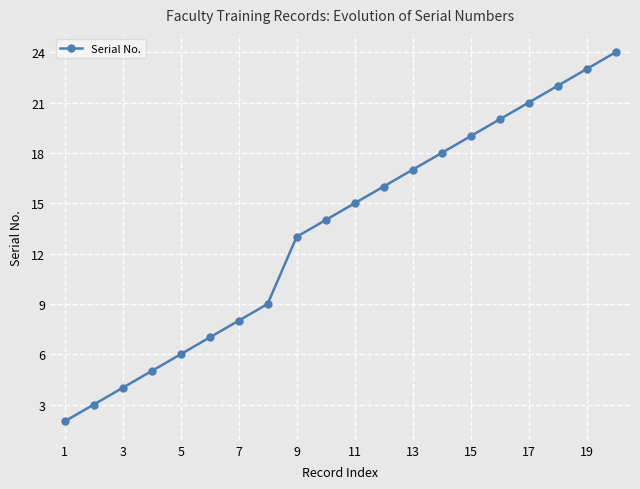

What is the average value?

13